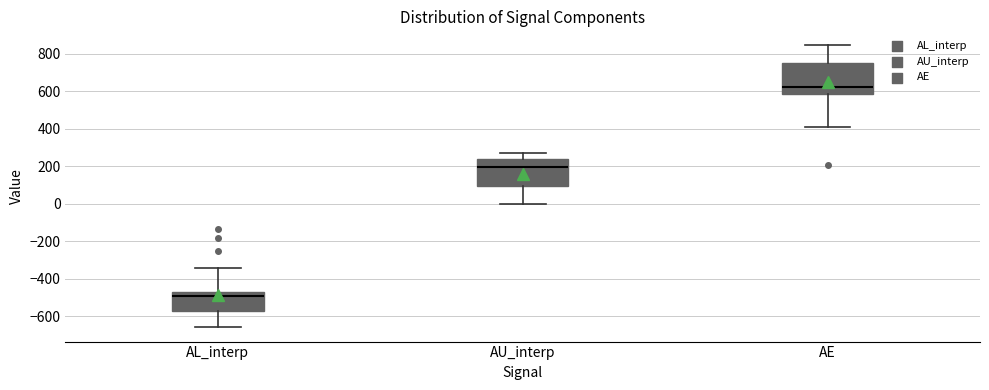

Which box is the tallest, from its lower edge to its upper edge?

AE